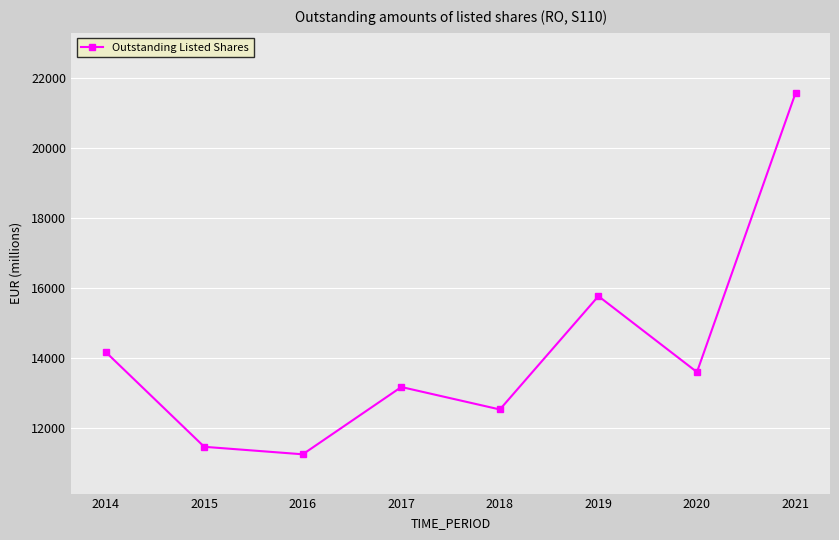

What is the minimum value shown in the chart?

11233.7